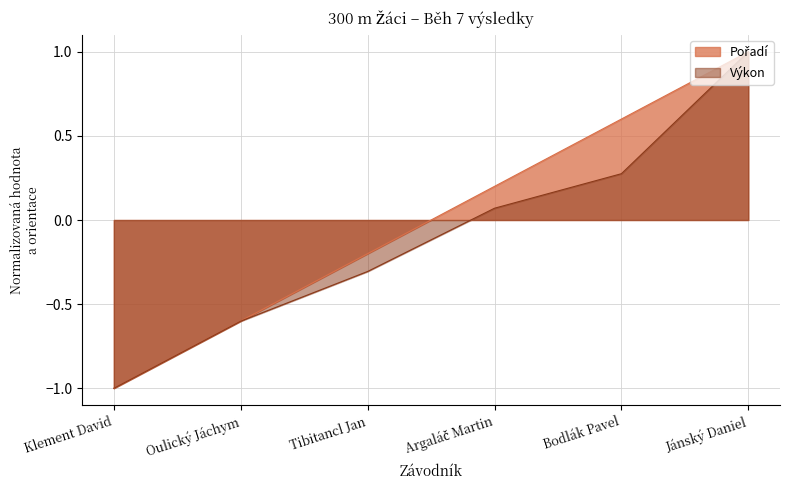

True or false: Výkon and Pořadí cross at least once.

False